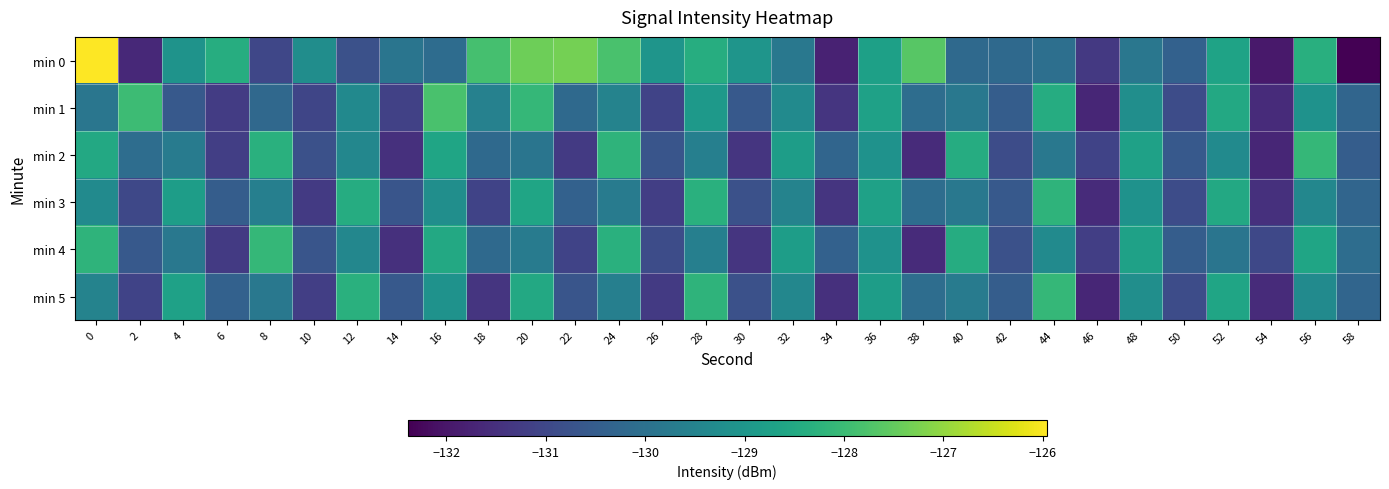

Reading right to left, list all the values displayed in this chart.

min 0: 58=-132.4	56=-128.3	54=-131.9	52=-128.7	50=-130.4	48=-129.8	46=-131.3	44=-130.0	42=-130.2	40=-130.2	38=-127.6	36=-128.7	34=-131.8	32=-129.8	30=-129.0	28=-128.4	26=-129.0	24=-127.8	22=-127.3	20=-127.4	18=-127.9	16=-130.1	14=-129.9	12=-130.8	10=-129.2	8=-131.0	6=-128.4	4=-129.1	2=-131.7	0=-126.0
min 1: 58=-130.3	56=-129.1	54=-131.6	52=-128.5	50=-130.9	48=-129.2	46=-131.7	44=-128.4	42=-130.5	40=-129.8	38=-130.1	36=-128.7	34=-131.4	32=-129.3	30=-130.6	28=-128.9	26=-131.1	24=-129.5	22=-130.2	20=-128.1	18=-129.6	16=-127.8	14=-131.1	12=-129.3	10=-131.0	8=-130.2	6=-131.2	4=-130.6	2=-128.0	0=-129.9
min 2: 58=-130.5	56=-128.1	54=-131.7	52=-129.3	50=-130.6	48=-128.7	46=-131.1	44=-129.8	42=-130.9	40=-128.4	38=-131.6	36=-129.1	34=-130.3	32=-128.8	30=-131.4	28=-129.6	26=-130.7	24=-128.2	22=-131.3	20=-129.9	18=-130.2	16=-128.6	14=-131.5	12=-129.4	10=-130.8	8=-128.3	6=-131.2	4=-129.7	2=-130.1	0=-128.5
min 3: 58=-130.3	56=-129.4	54=-131.5	52=-128.5	50=-130.9	48=-129.1	46=-131.6	44=-128.2	42=-130.6	40=-129.8	38=-130.1	36=-128.7	34=-131.4	32=-129.5	30=-130.8	28=-128.3	26=-131.2	24=-129.7	22=-130.4	20=-128.6	18=-131.1	16=-129.2	14=-130.7	12=-128.4	10=-131.3	8=-129.6	6=-130.5	4=-128.8	2=-131.0	0=-129.3
min 4: 58=-130.1	56=-128.6	54=-131.0	52=-129.9	50=-130.5	48=-128.7	46=-131.2	44=-129.3	42=-130.8	40=-128.4	38=-131.6	36=-129.1	34=-130.4	32=-128.8	30=-131.4	28=-129.6	26=-130.9	24=-128.3	22=-131.1	20=-129.7	18=-130.2	16=-128.5	14=-131.5	12=-129.4	10=-130.7	8=-128.1	6=-131.3	4=-129.8	2=-130.6	0=-128.2
min 5: 58=-130.3	56=-129.3	54=-131.6	52=-128.6	50=-130.9	48=-129.2	46=-131.7	44=-128.1	42=-130.5	40=-129.7	38=-130.1	36=-128.8	34=-131.5	32=-129.4	30=-130.8	28=-128.2	26=-131.3	24=-129.6	22=-130.7	20=-128.5	18=-131.4	16=-129.1	14=-130.6	12=-128.3	10=-131.2	8=-129.8	6=-130.4	4=-128.7	2=-131.1	0=-129.5